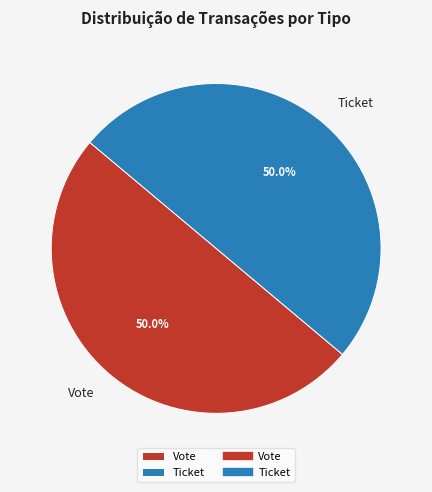

Approximately how many times larger is the value at Vote compared to Ticket?

1.0